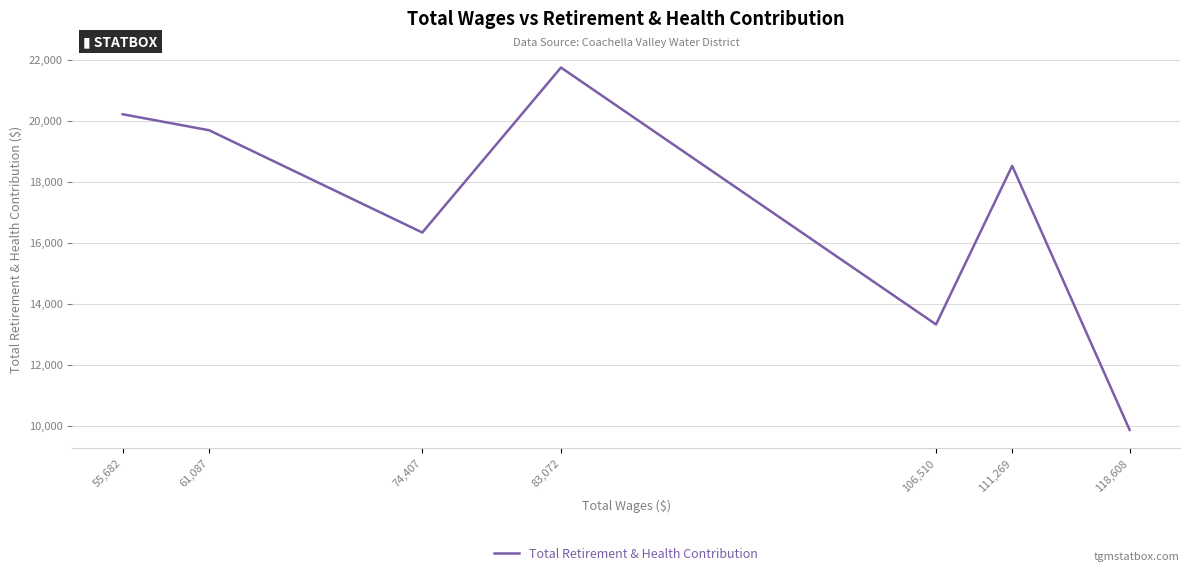

True or false: the data has more than 2 interior local peaks.

False